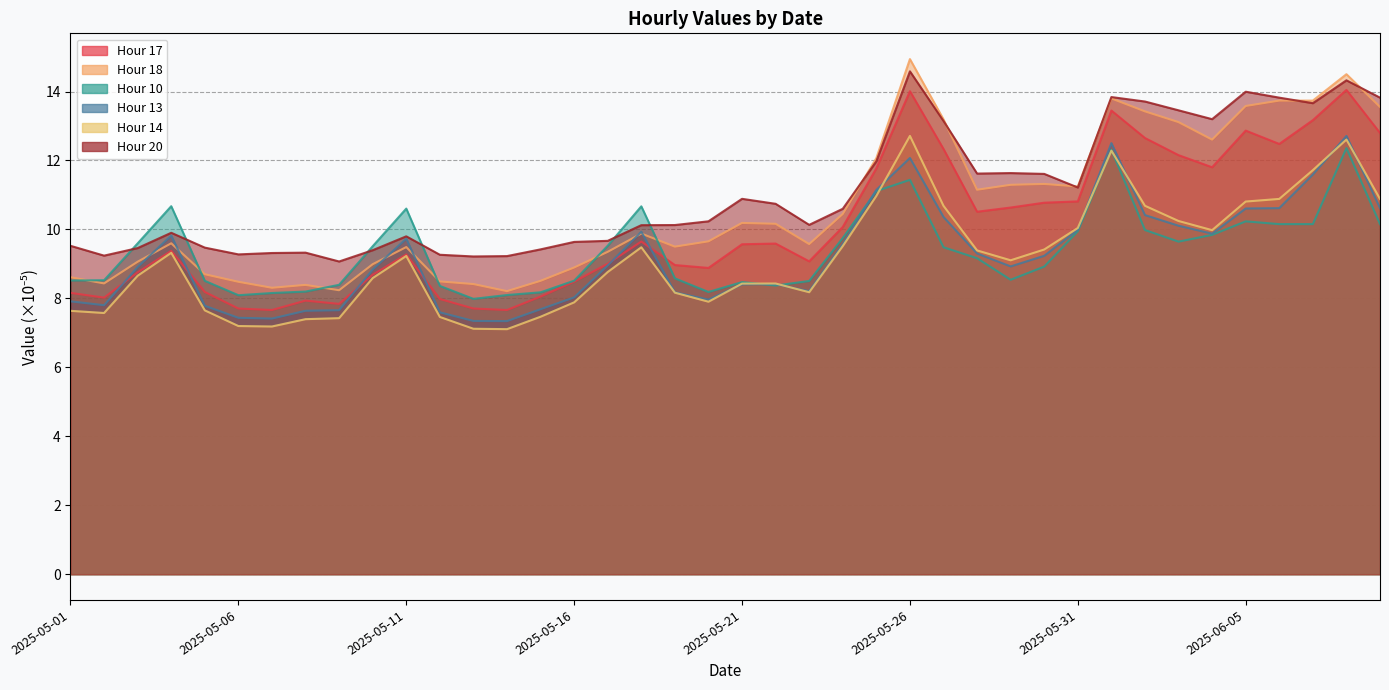

Does the chart have visible grid lines?

Yes